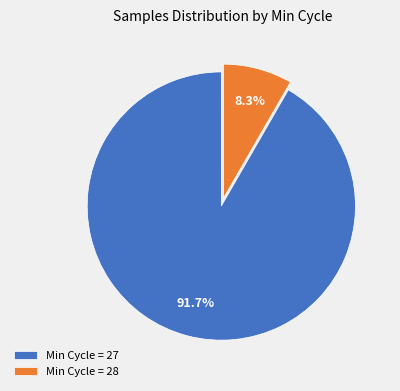

Count the number of slices in the pie.

2